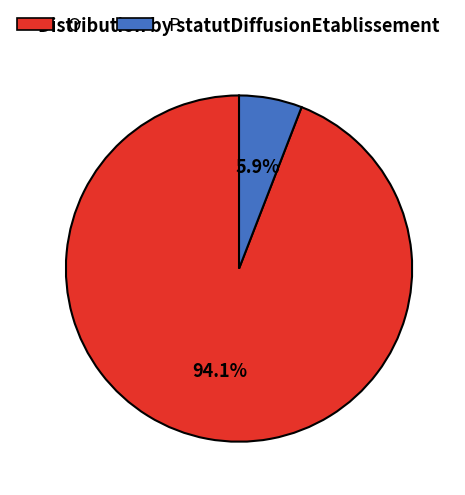

Does any single category account for the majority?

Yes